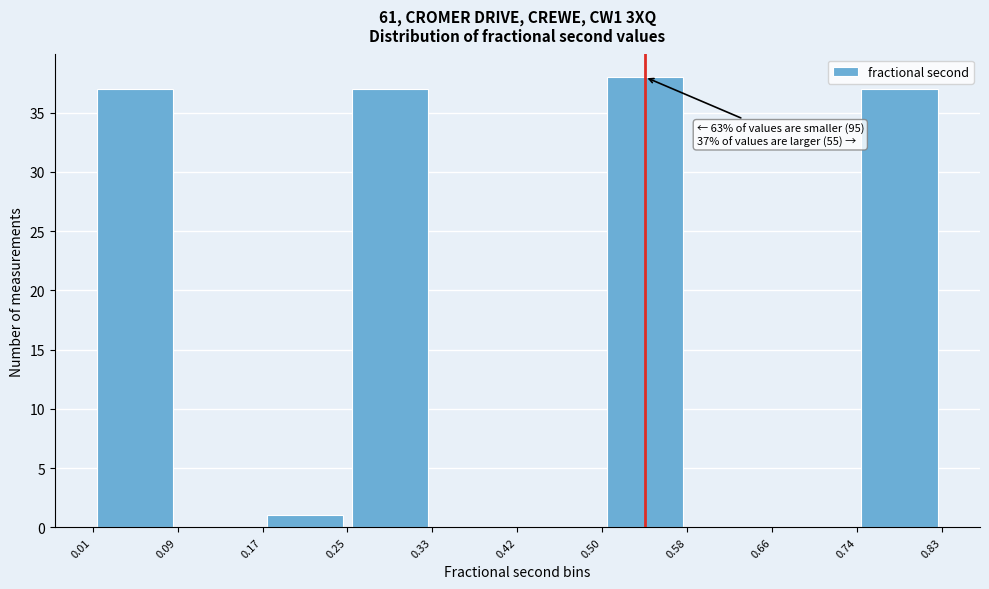

Which range on the x-axis has the tallest bar?

0.50 to 0.58